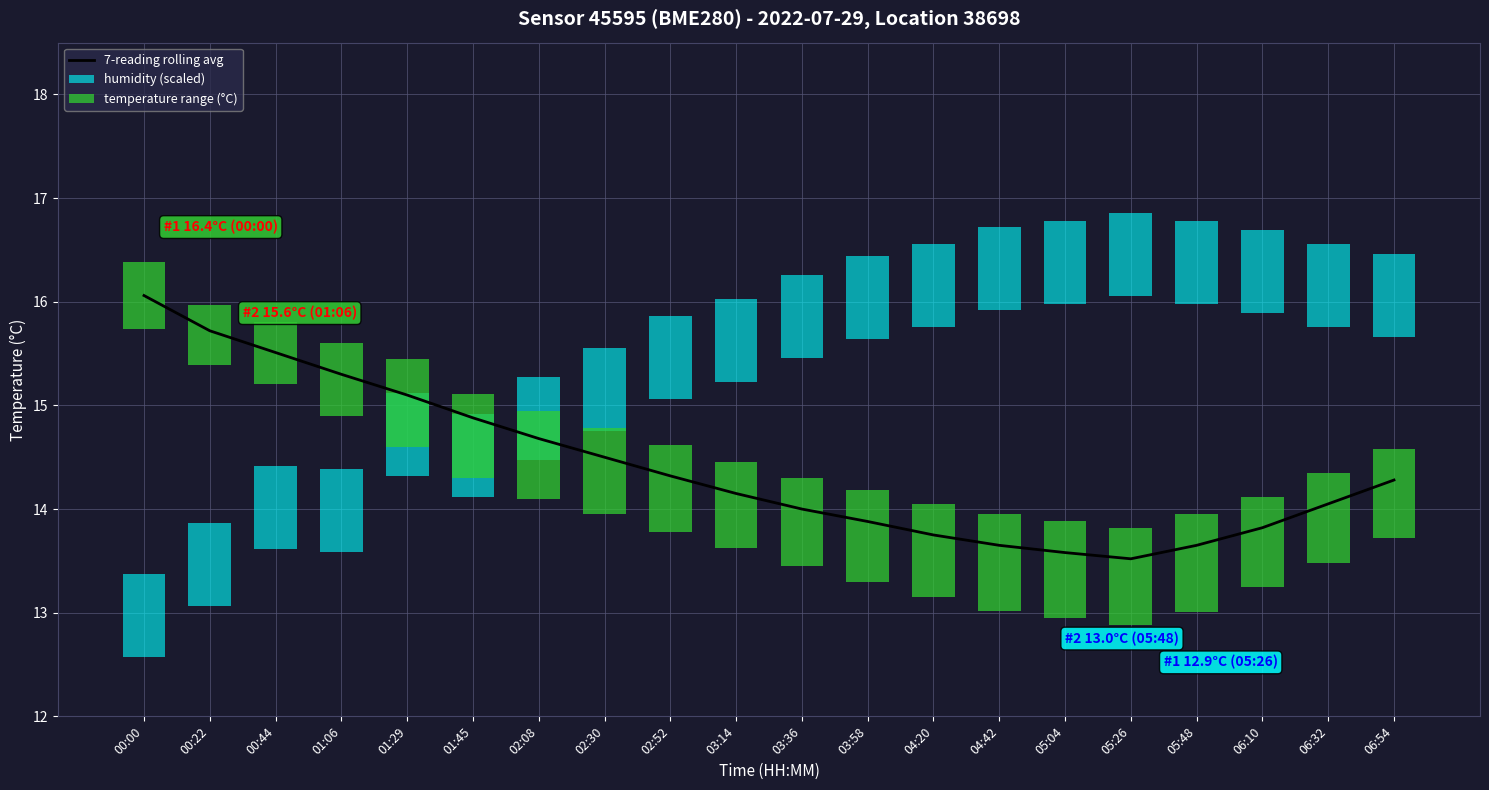

What is the highest value of the 7-reading rolling avg series?

16.1